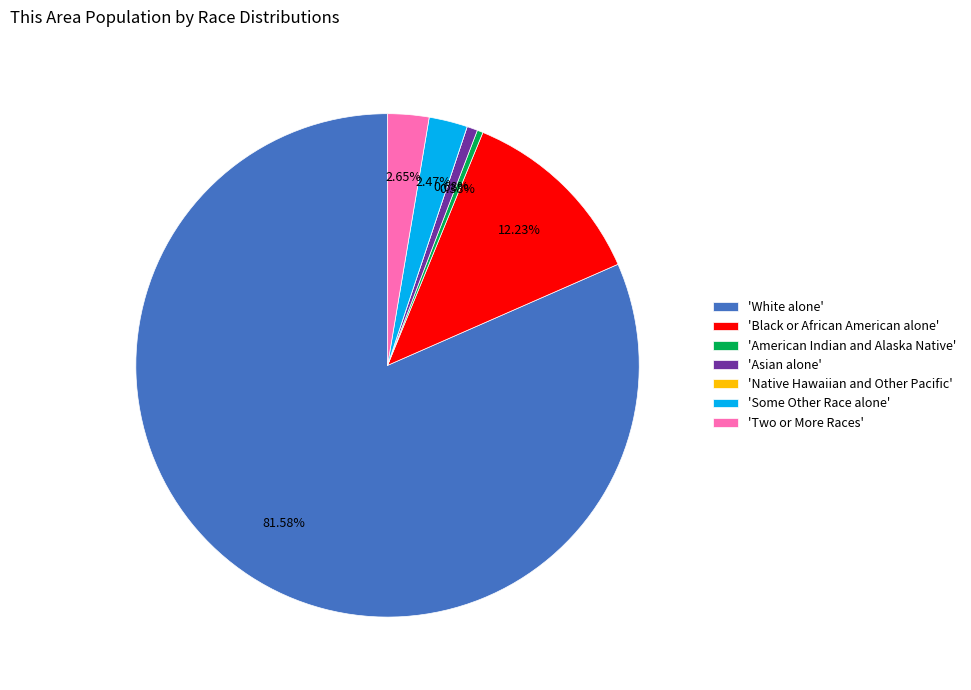

Combined, do 'White alone' and 'Some Other Race alone' account for over 50%?

Yes